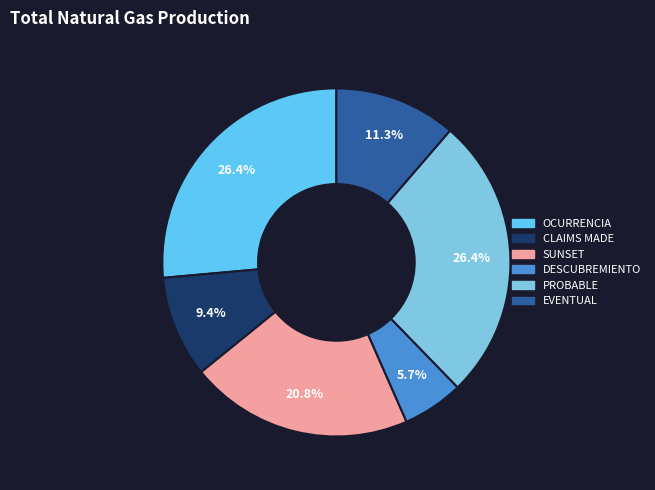

Does any single category account for the majority?

No